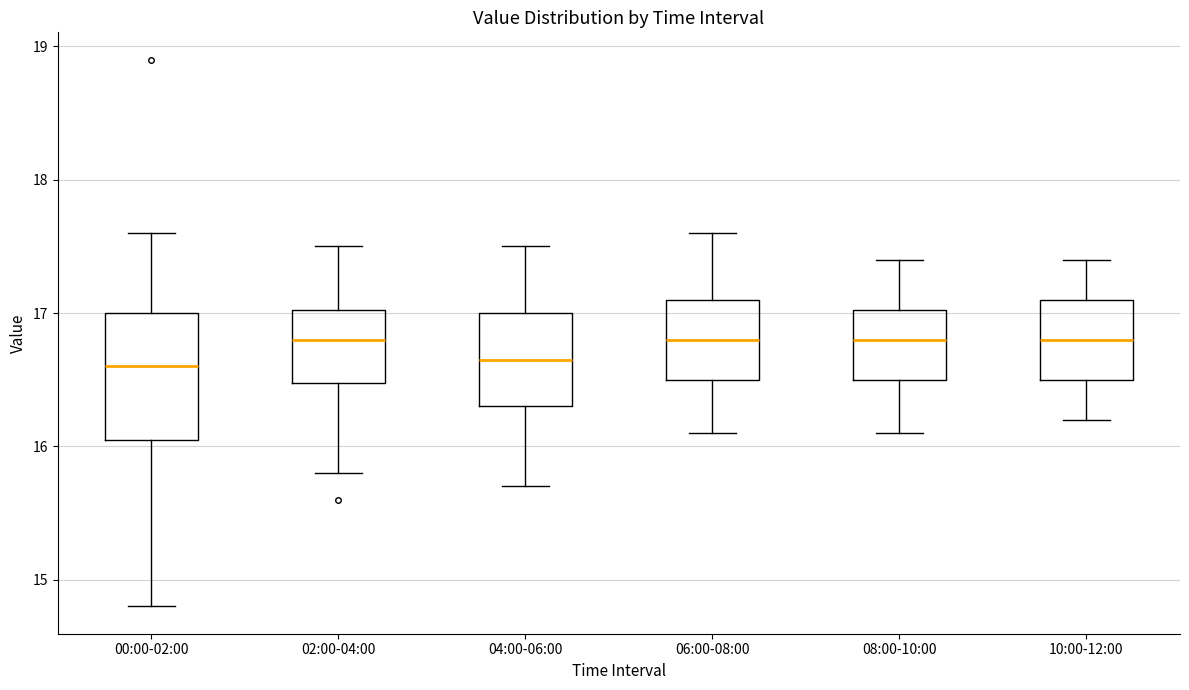

Reading left to right, read every box against the y-axis: the position of its median line, the range the box covers, and the ends of its whiskers. The values are not printed on the chart, so give them approximately, as read against the axis.

00:00-02:00: median 16.6, box 16.1 to 17.0, whiskers 14.8 to 17.6
02:00-04:00: median 16.8, box 16.5 to 17.0, whiskers 15.8 to 17.5
04:00-06:00: median 16.7, box 16.3 to 17.0, whiskers 15.7 to 17.5
06:00-08:00: median 16.8, box 16.5 to 17.1, whiskers 16.1 to 17.6
08:00-10:00: median 16.8, box 16.5 to 17.0, whiskers 16.1 to 17.4
10:00-12:00: median 16.8, box 16.5 to 17.1, whiskers 16.2 to 17.4